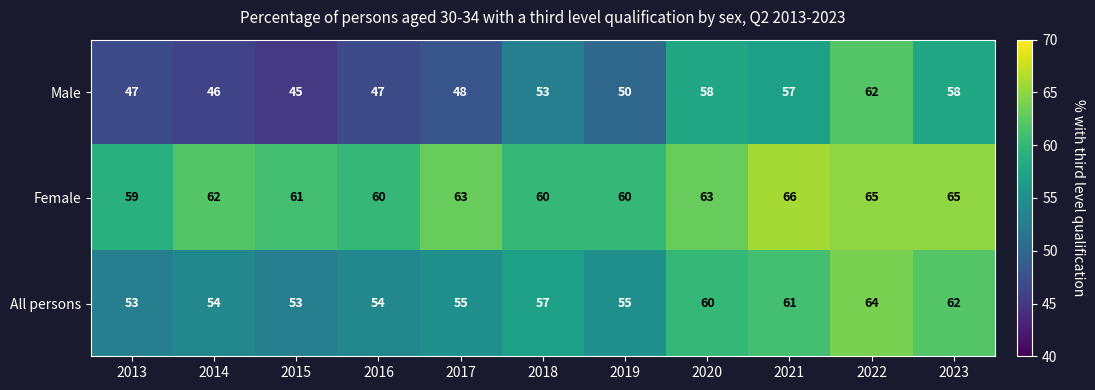

The value of Female at 2023 is 65. True or false?

True